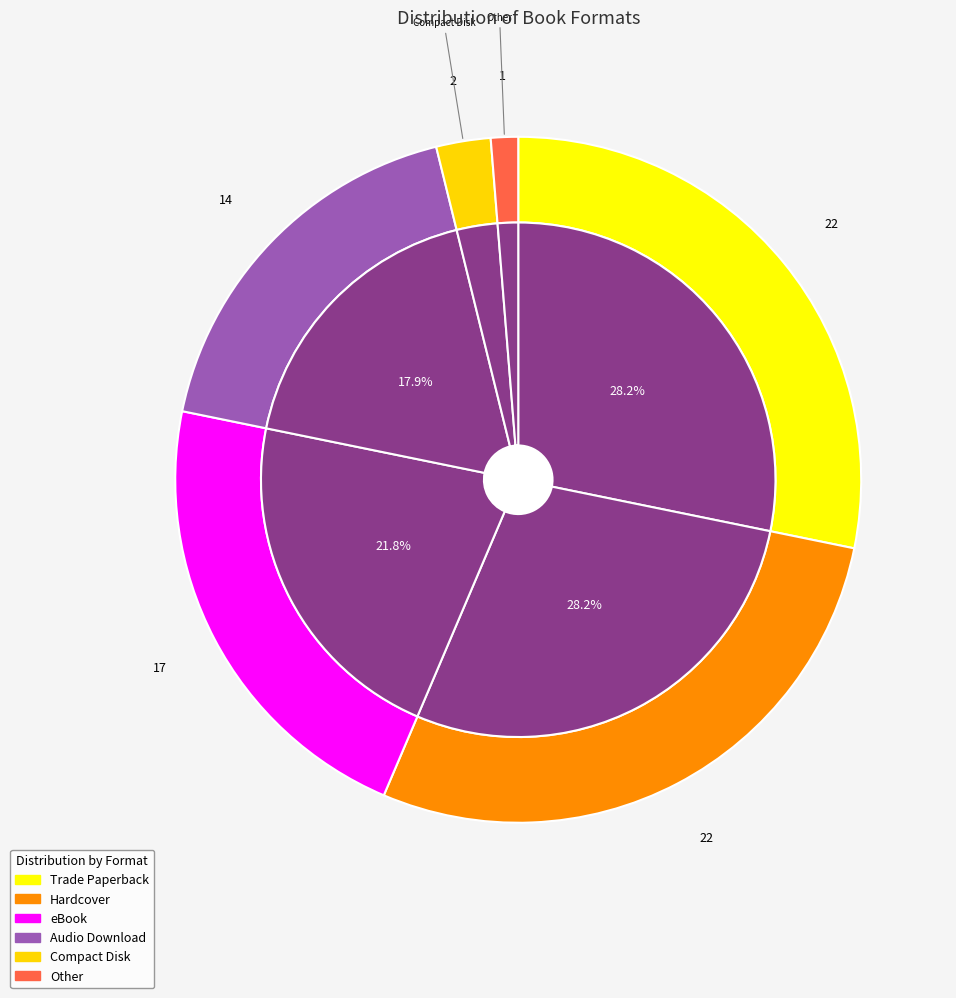

Does Compact Disk represent more than half of the total?

No